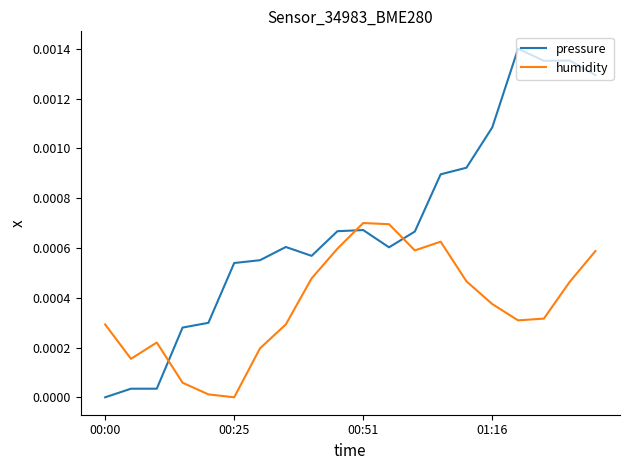

Rank the series by their maximum value, from lowest to highest.

humidity, pressure